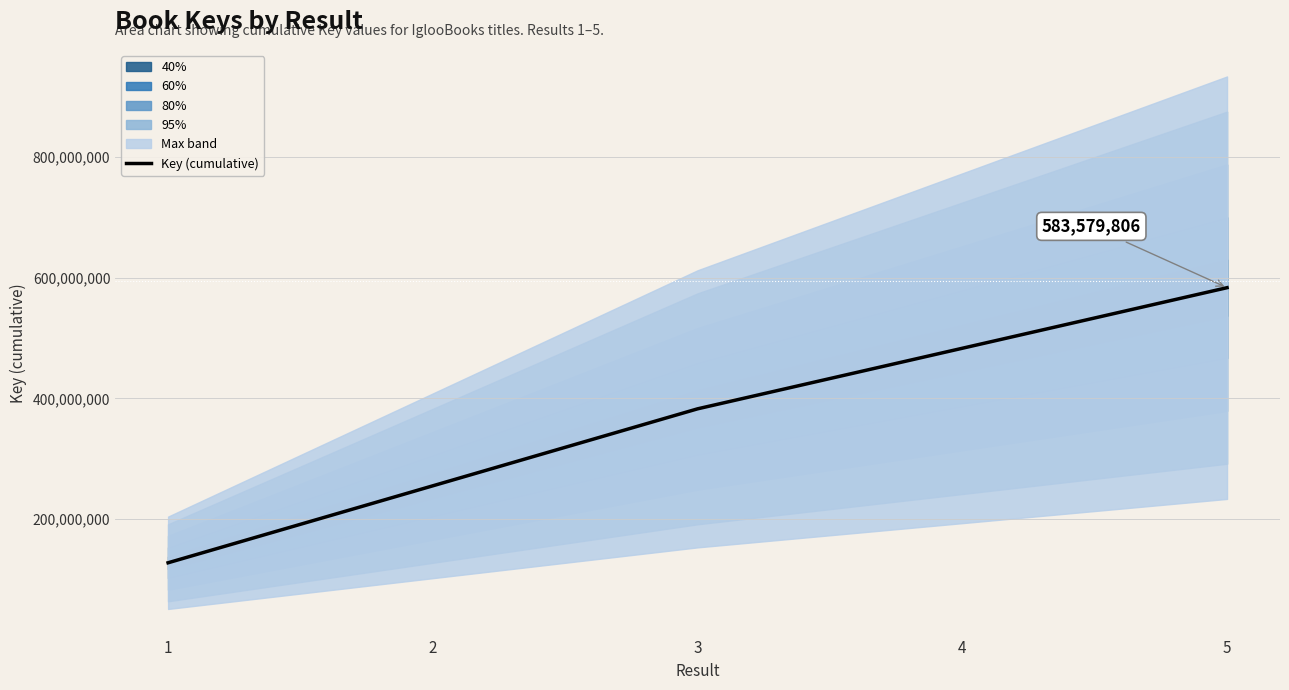

Which category has the lowest value across all series?

1